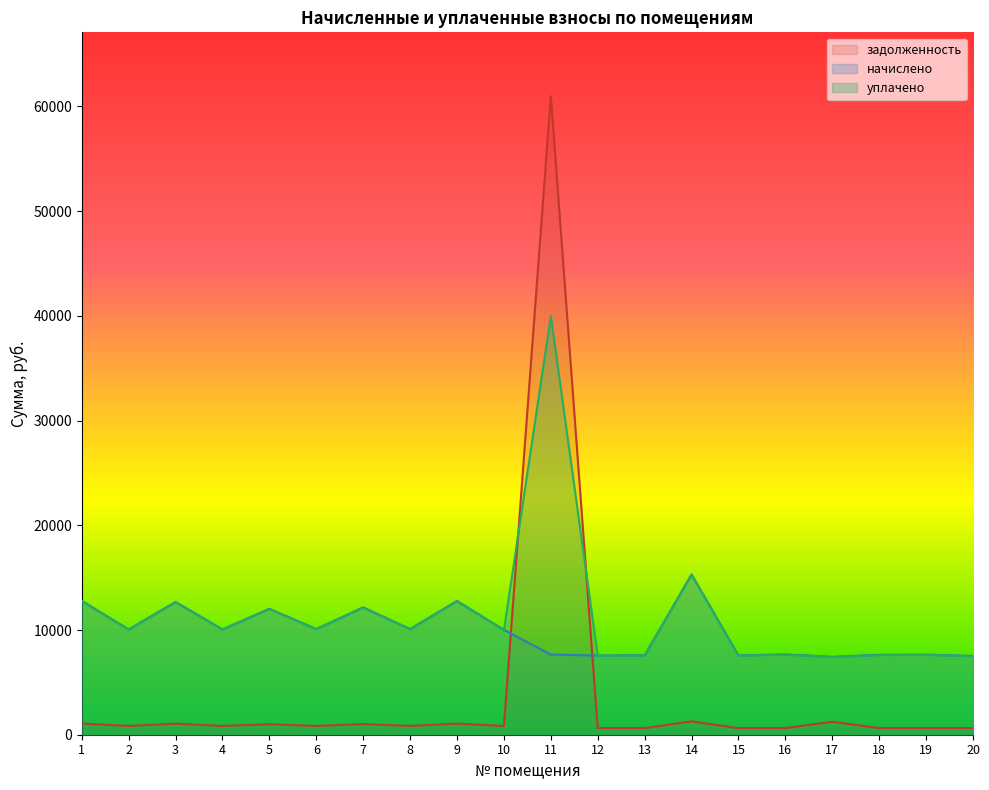

Which has a higher value, 6 or 18?

6